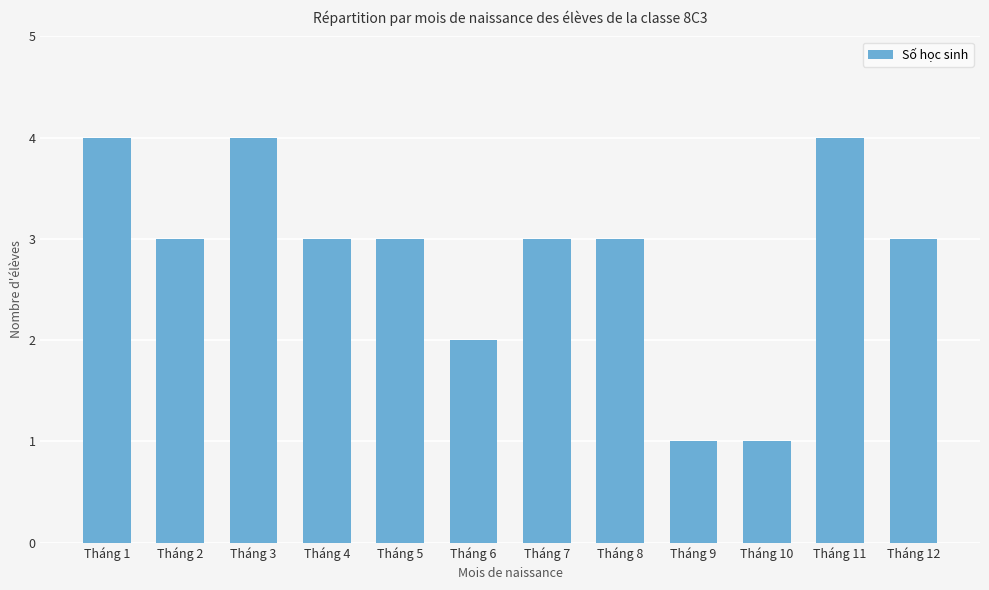

Approximately how many times larger is the value at Tháng 7 compared to Tháng 10?

3.0